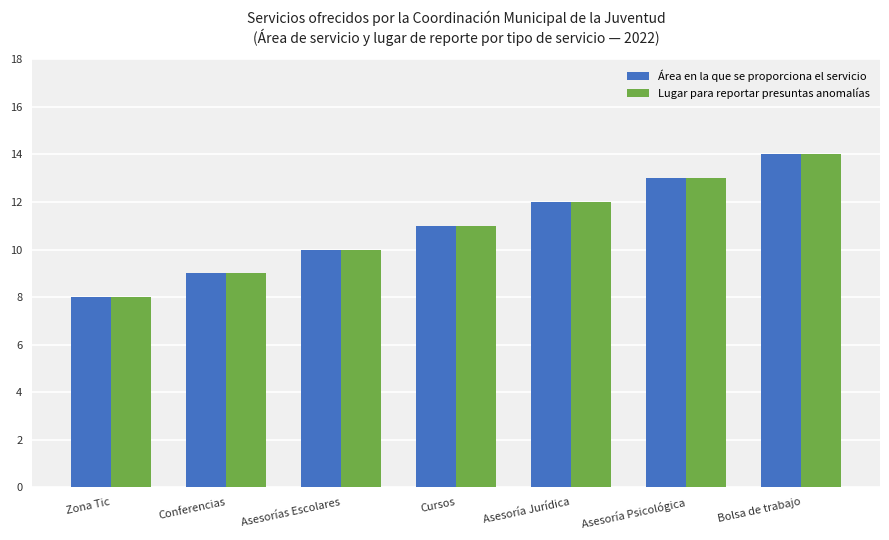

Is the value of Lugar para reportar presuntas anomalías at Zona Tic greater than the value of Área en la que se proporciona el servicio at Conferencias?

No